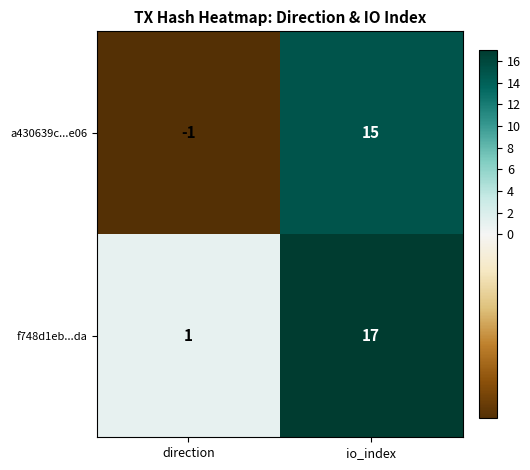

At which label does a430639c...e06 reach its peak?

io_index